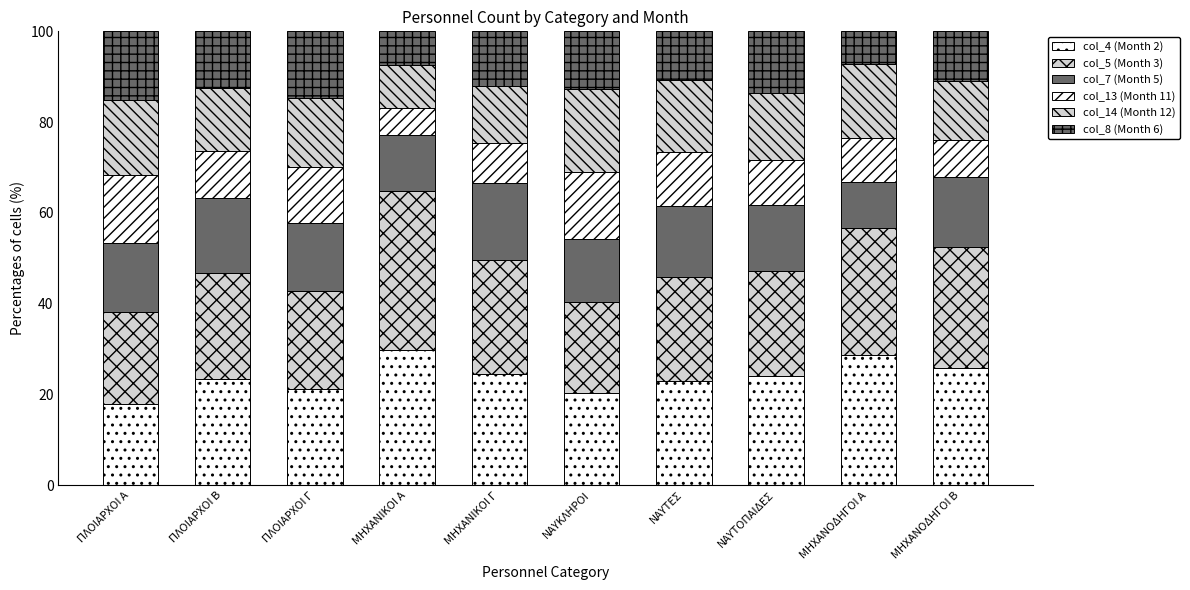

Count the number of categories in the chart.

10